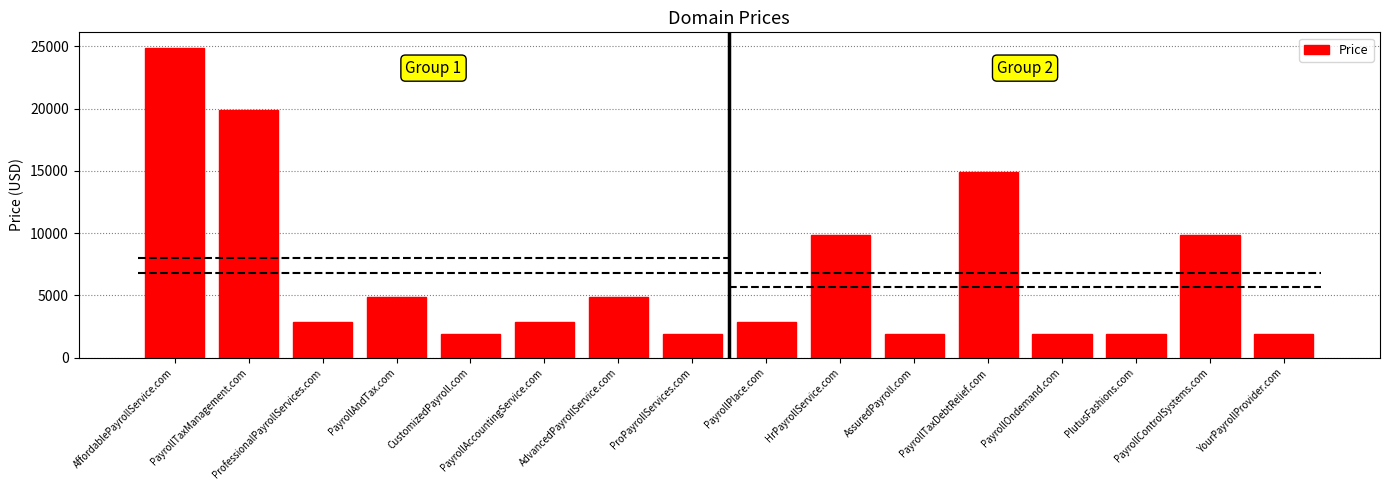

Which label corresponds to the smallest value in the chart?

CustomizedPayroll.com